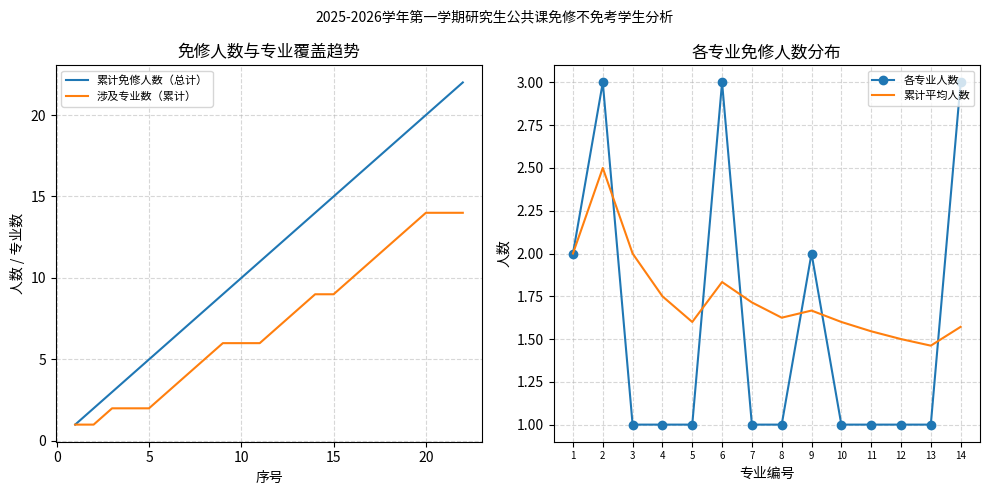

What is the smallest value displayed?

1